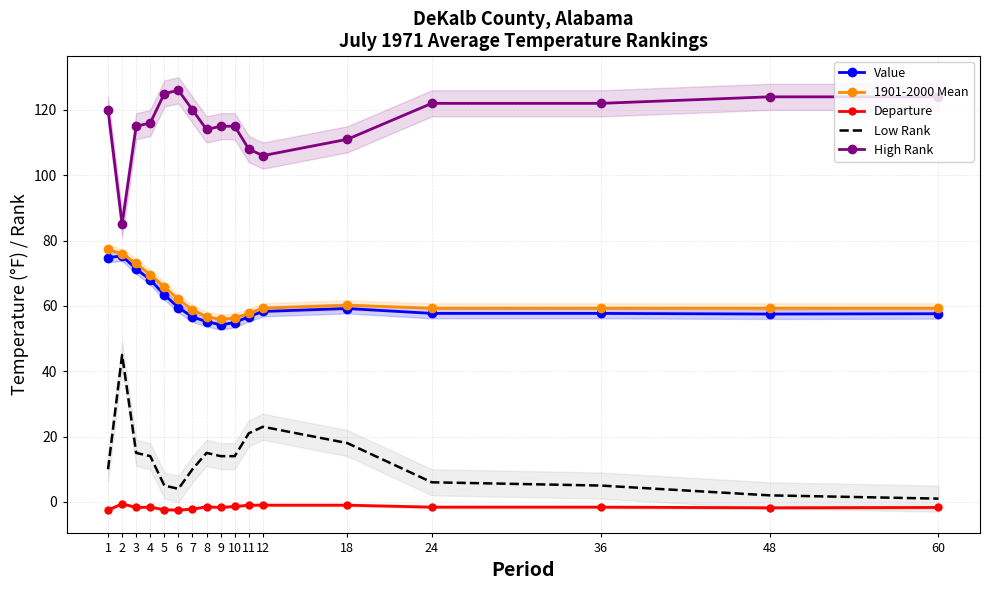

Reading left to right, extract all data points from this chart.

Value: 74.8	75.3	71.3	68.0	63.4	59.5	56.6	55.2	54.2	54.9	56.7	58.3	59.2	57.7	57.7	57.5	57.6
1901-2000 Mean: 77.3	75.9	73.0	69.6	65.8	62.0	58.8	56.7	55.9	56.3	57.7	59.3	60.2	59.3	59.3	59.3	59.3
Departure: -2.5	-0.6	-1.7	-1.6	-2.4	-2.5	-2.2	-1.5	-1.7	-1.4	-1.0	-1.0	-1.0	-1.6	-1.6	-1.8	-1.7
Low Rank: 10.0	45.0	15.0	14.0	5.0	4.0	10.0	15.0	14.0	14.0	21.0	23.0	18.0	6.0	5.0	2.0	1.0
High Rank: 120.0	85.0	115.0	116.0	125.0	126.0	120.0	114.0	115.0	115.0	108.0	106.0	111.0	122.0	122.0	124.0	124.0